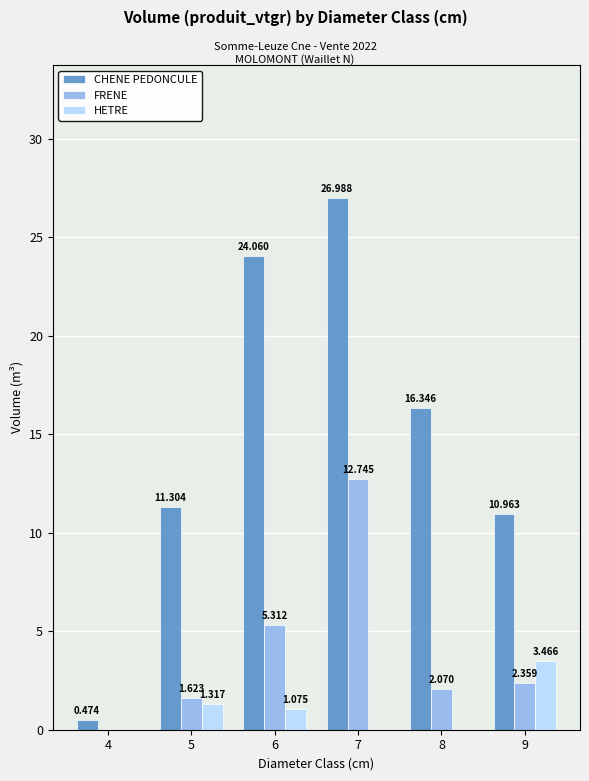

How many data points does each series have?

6